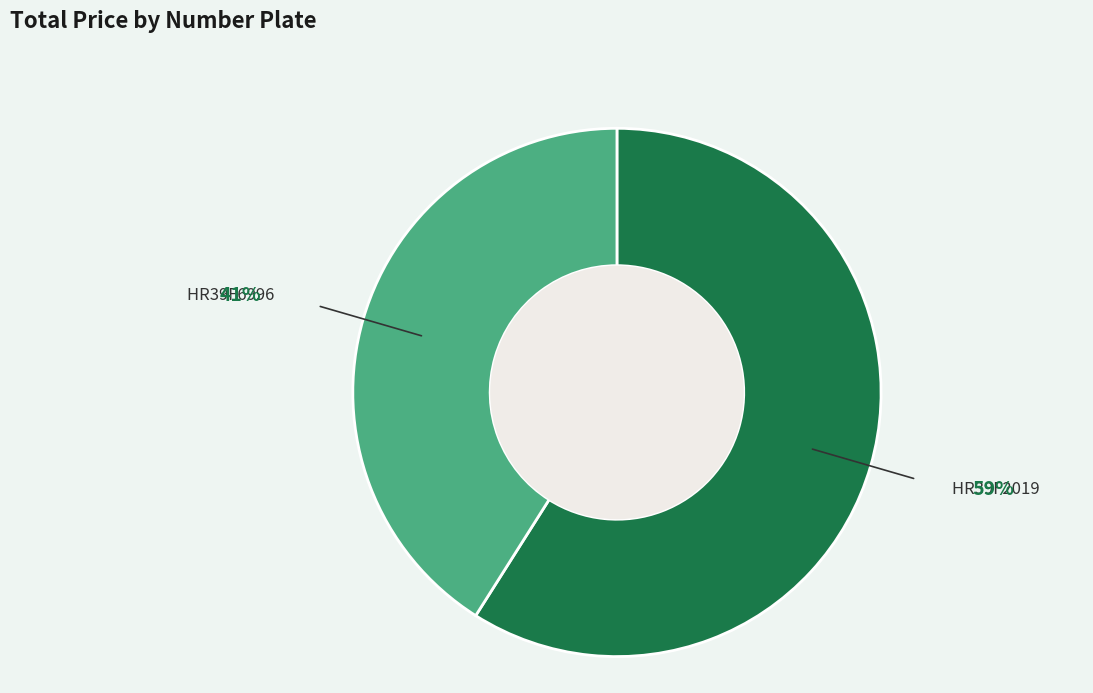

What is the smallest slice in the pie chart?

HR39F6996